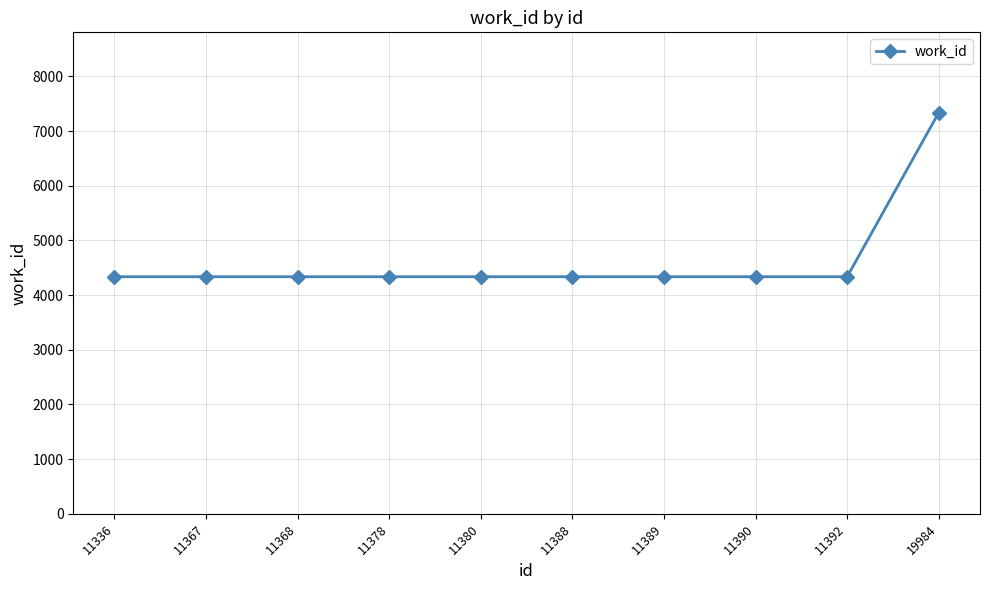

Reading left to right, extract all data points from this chart.

4335	4335	4335	4335	4335	4335	4335	4335	4335	7337